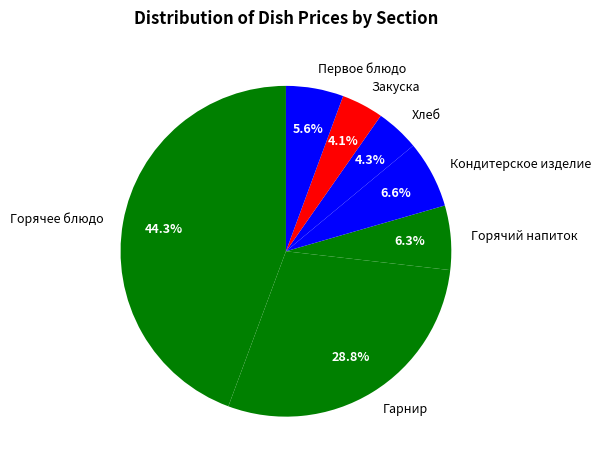

Which slice is the largest?

Горячее блюдо